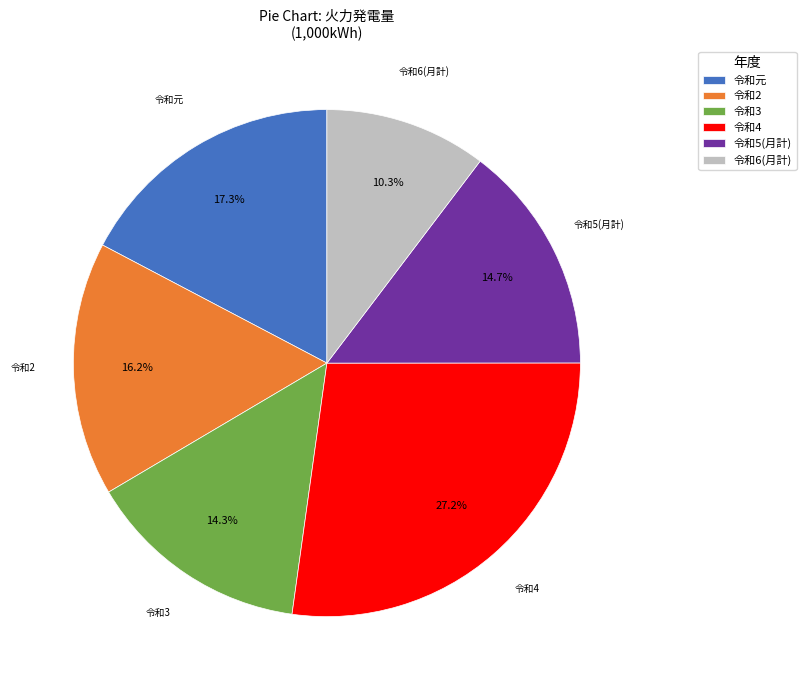

What is the smallest slice in the pie chart?

令和6(月計)